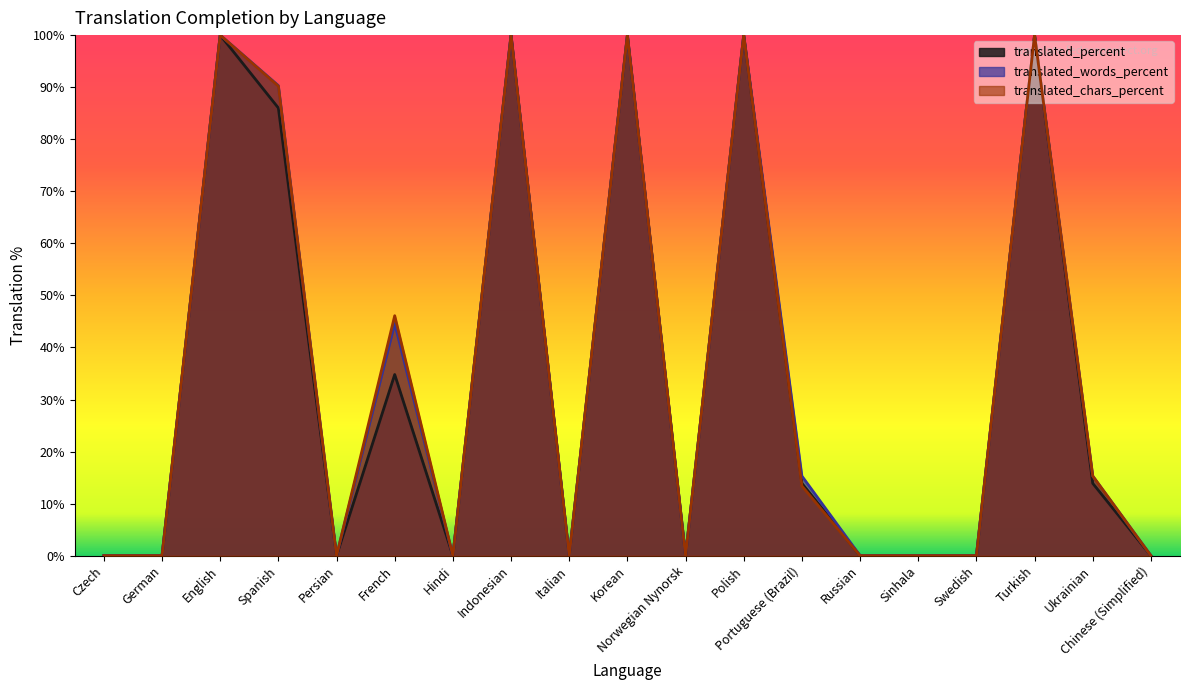

What is the label of the 9th point from the left?

Italian